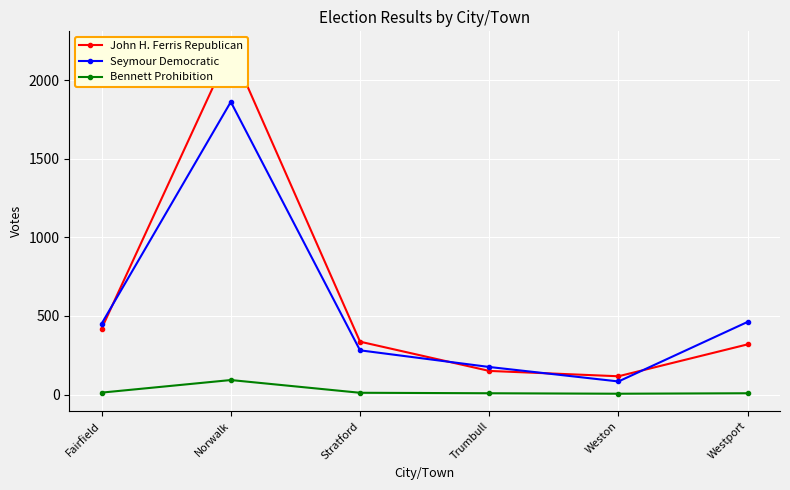

What is the difference between the maximum and minimum values in the John H. Ferris Republican series?

2084